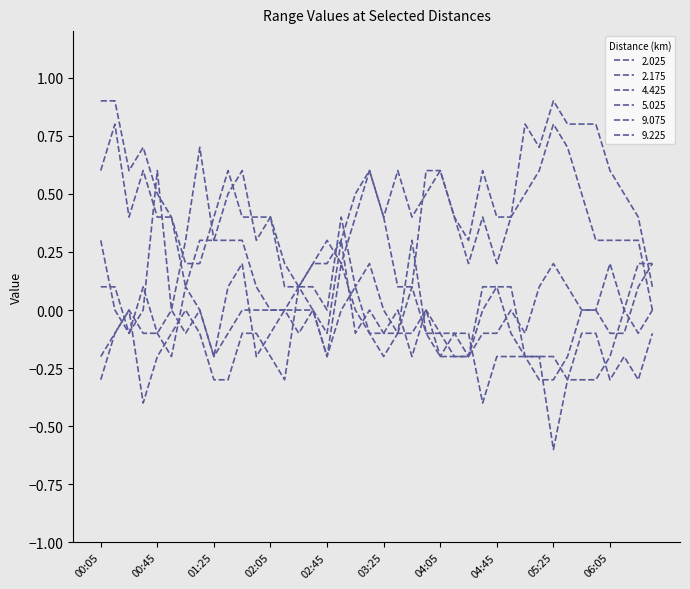

How many lines are shown in the chart?

6